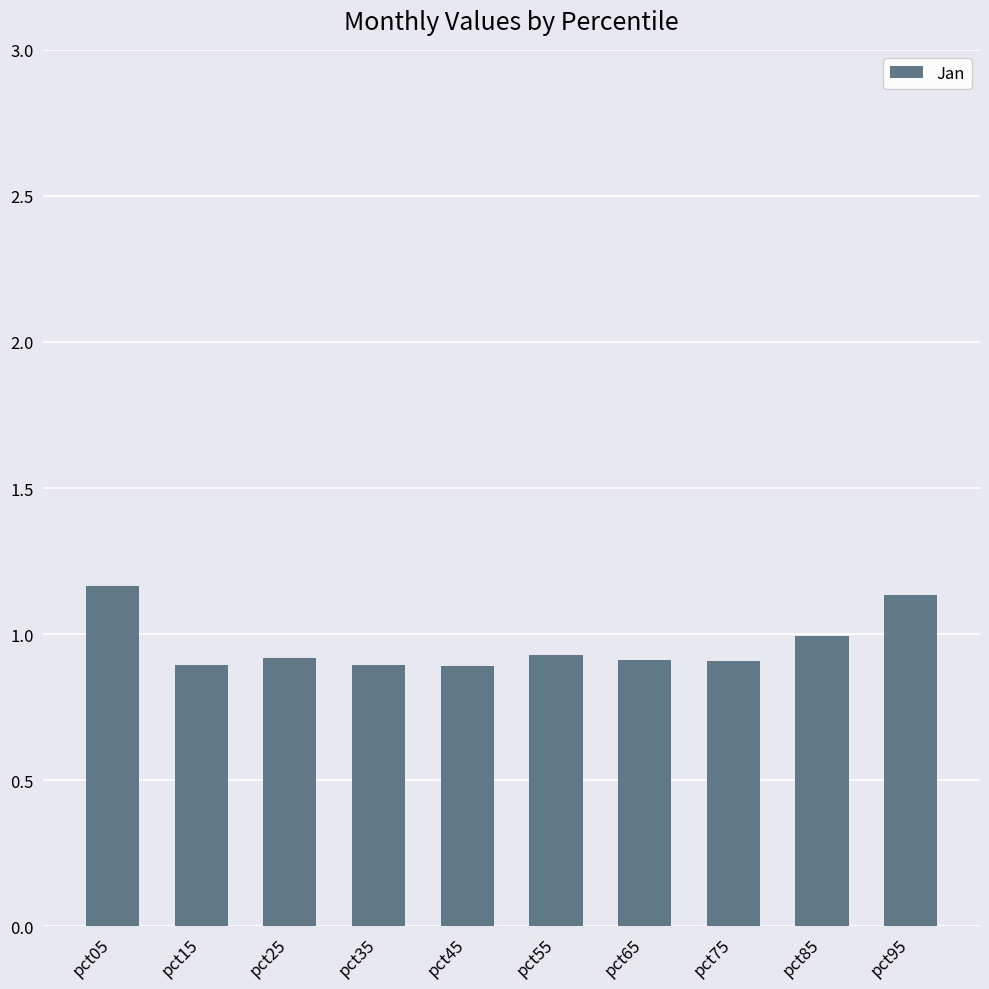

Between pct85 and pct95, which is larger?

pct95